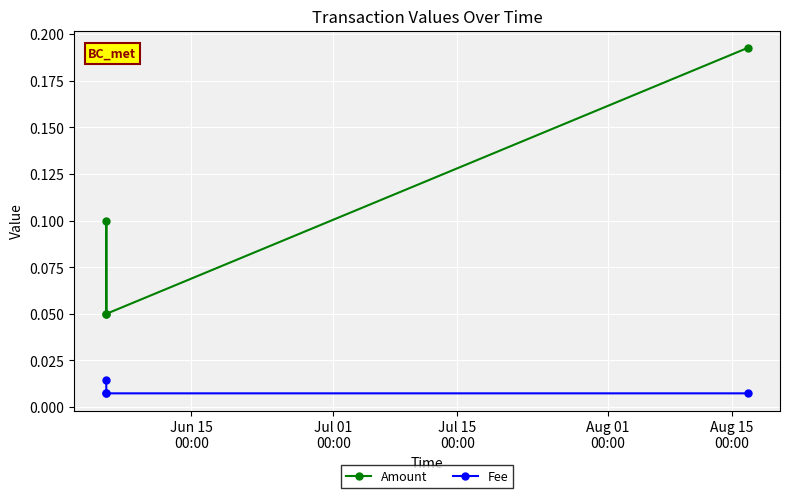

At how many categories does at least one series exceed 0?

4